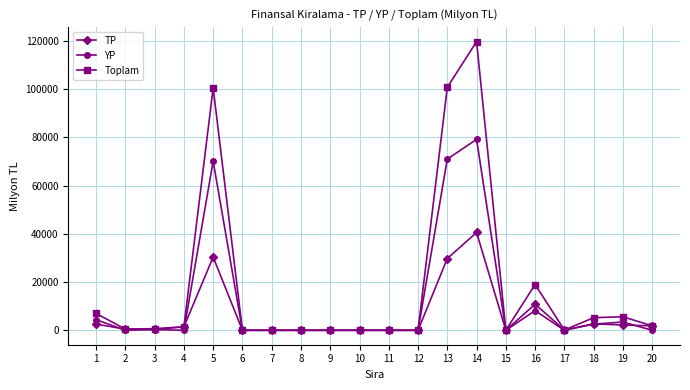

Is it true that TP equals 393 at 3?

True